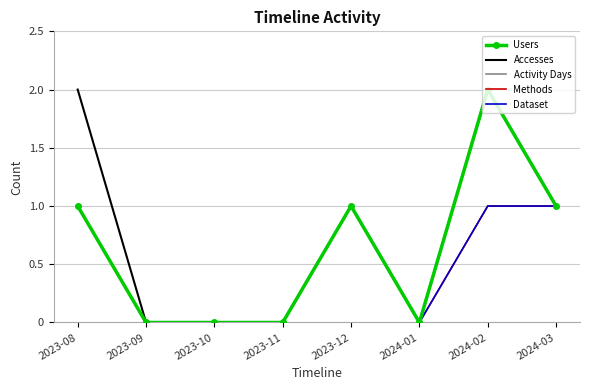

True or false: Dataset has a value of 1 at 2024-03.

True